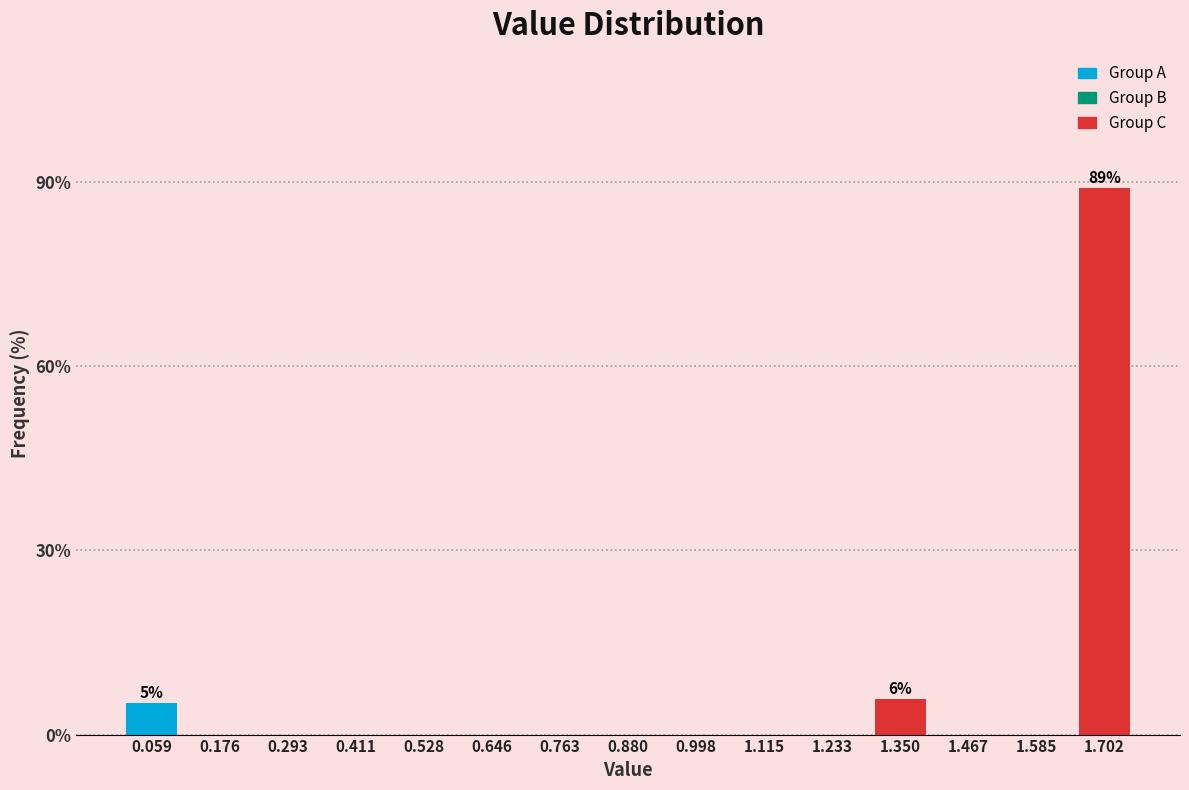

Reading left to right, transcribe all the data shown in this chart.

0.059=5.2	0.176=0.0	0.293=0.0	0.411=0.0	0.528=0.0	0.646=0.0	0.763=0.0	0.880=0.0	0.998=0.0	1.115=0.0	1.233=0.0	1.350=5.8	1.467=0.0	1.585=0.0	1.702=89.0